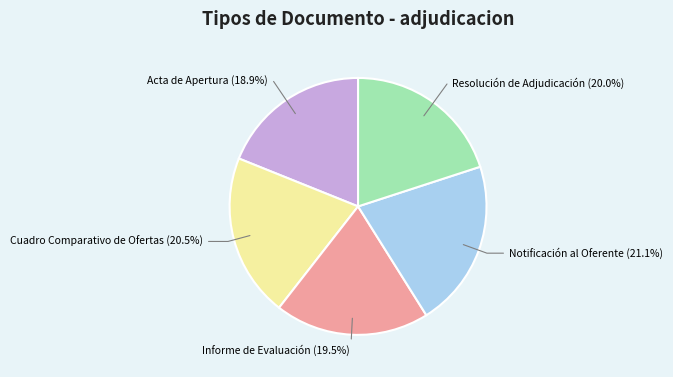

How many slices are in this pie chart?

5